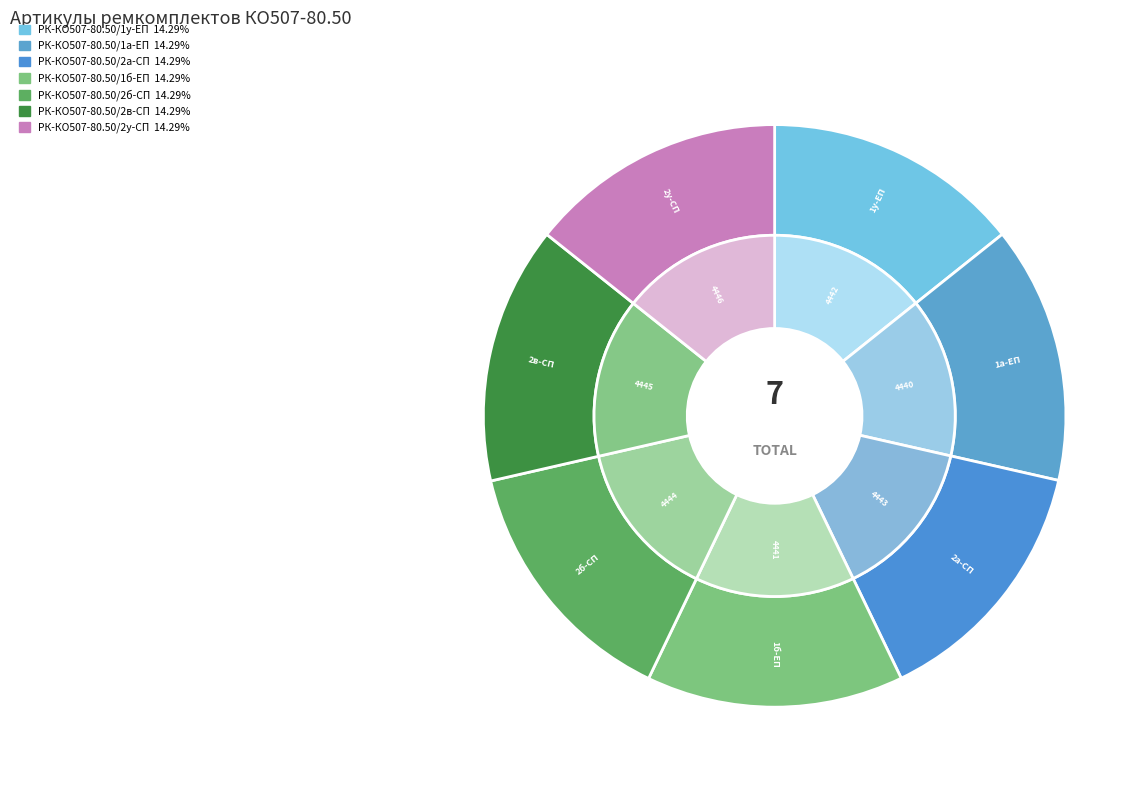

The РК-КО507-80.50/2б-СП slice represents 14% of the pie. True or false?

True